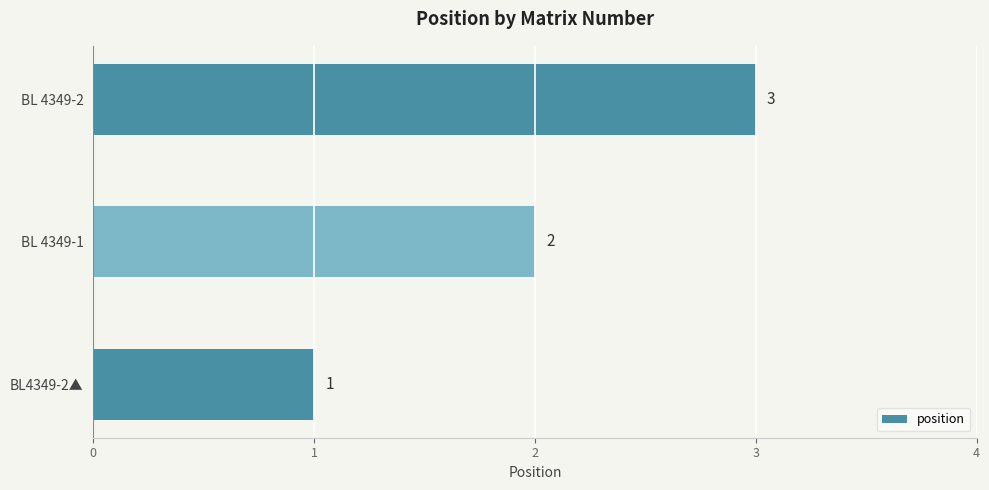

What is the ratio of the value at BL4349-2▲ to the value at BL 4349-1?

0.5